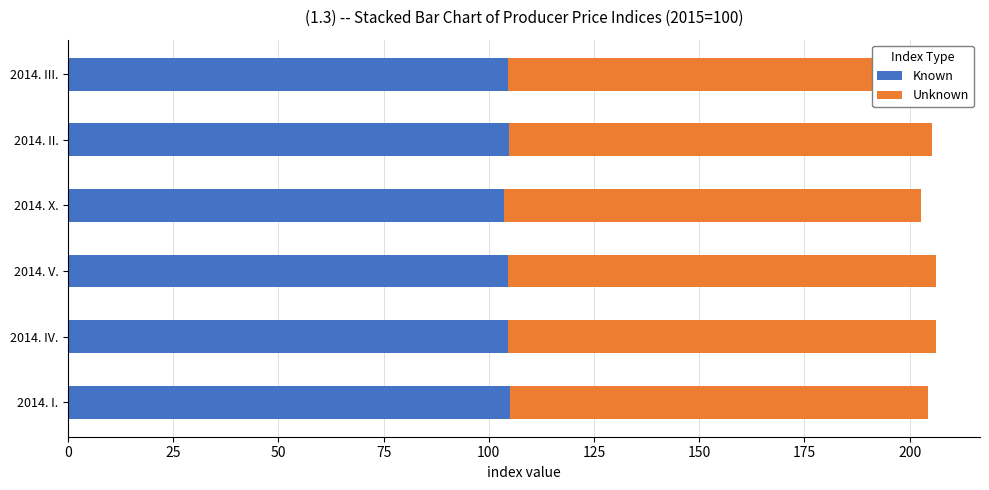

The value of Known at 2014. III. is 104.6. True or false?

True